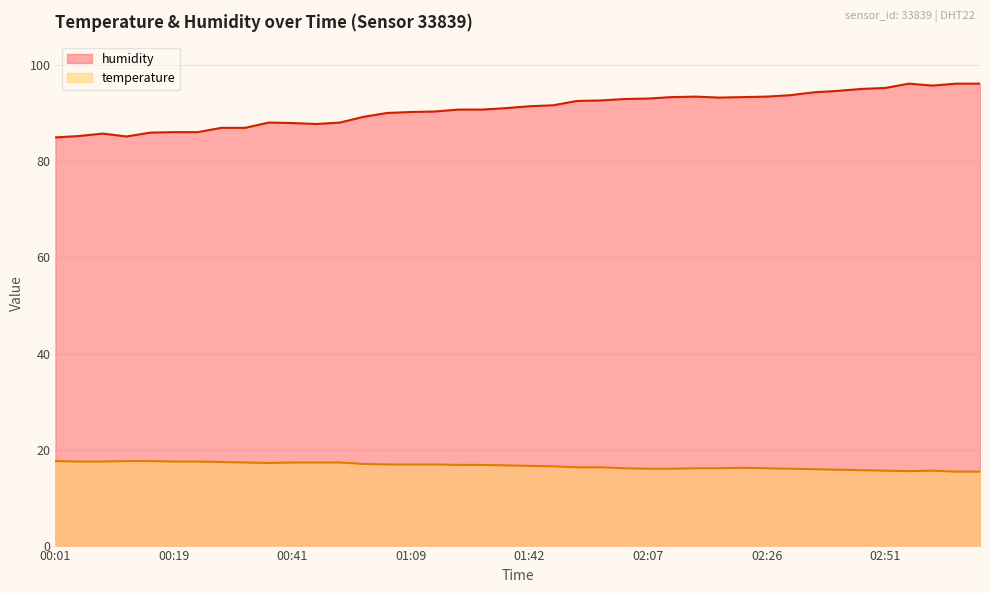

At which category is the sum across all series the highest?

03:10